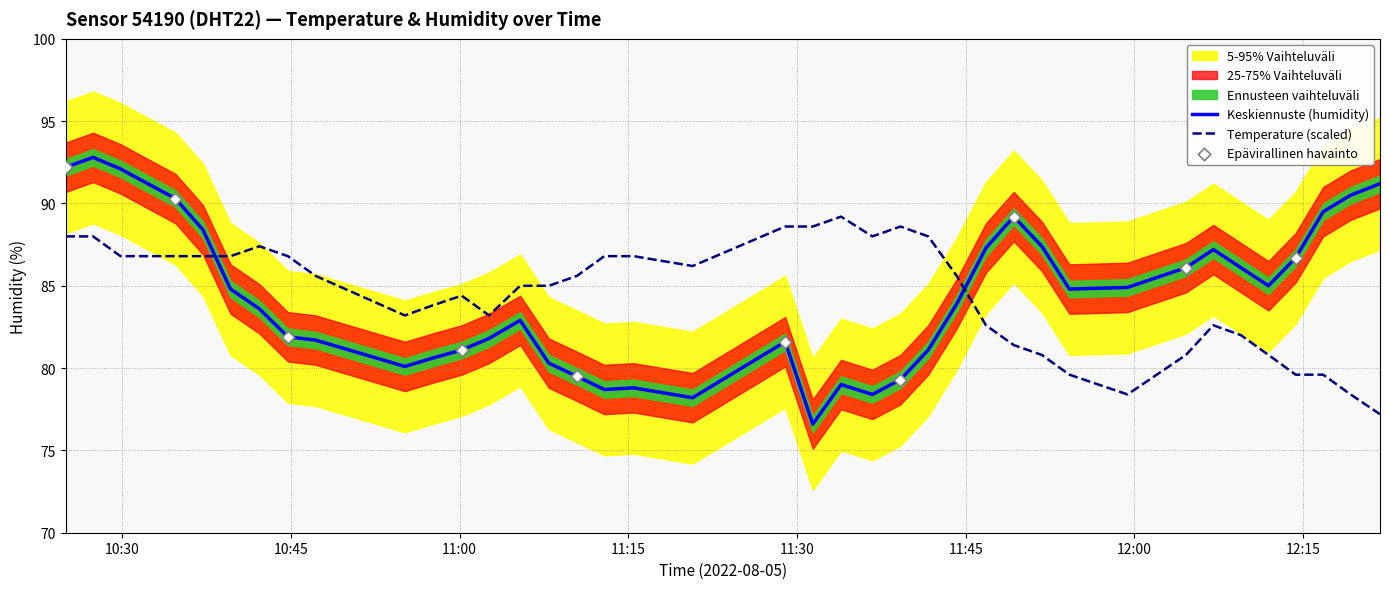

Is the value of temperature at 12:21 greater than the value of humidity at 12:21?

No